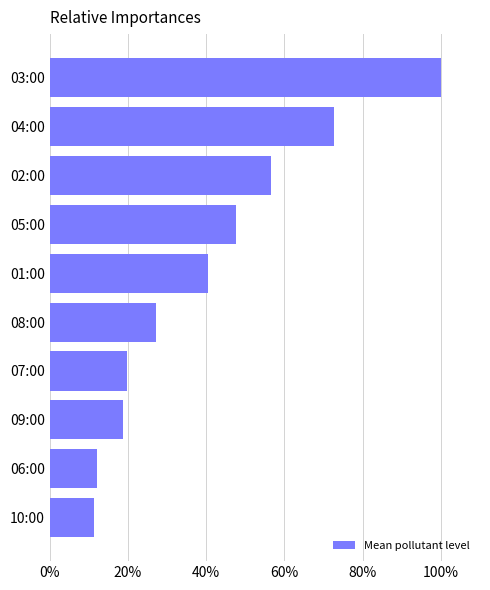

What is the change in value from 06:00 to 04:00?

+60.6